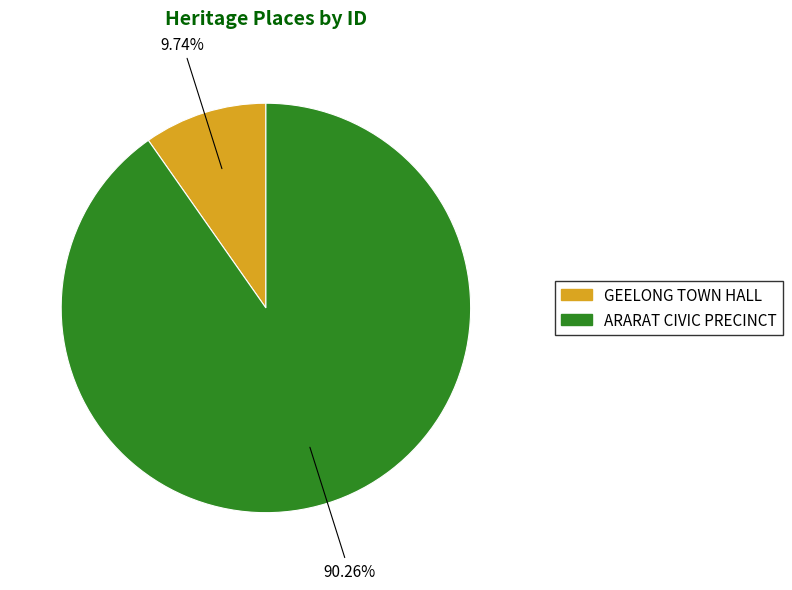

To the nearest percent, what is the average slice percentage?

50%